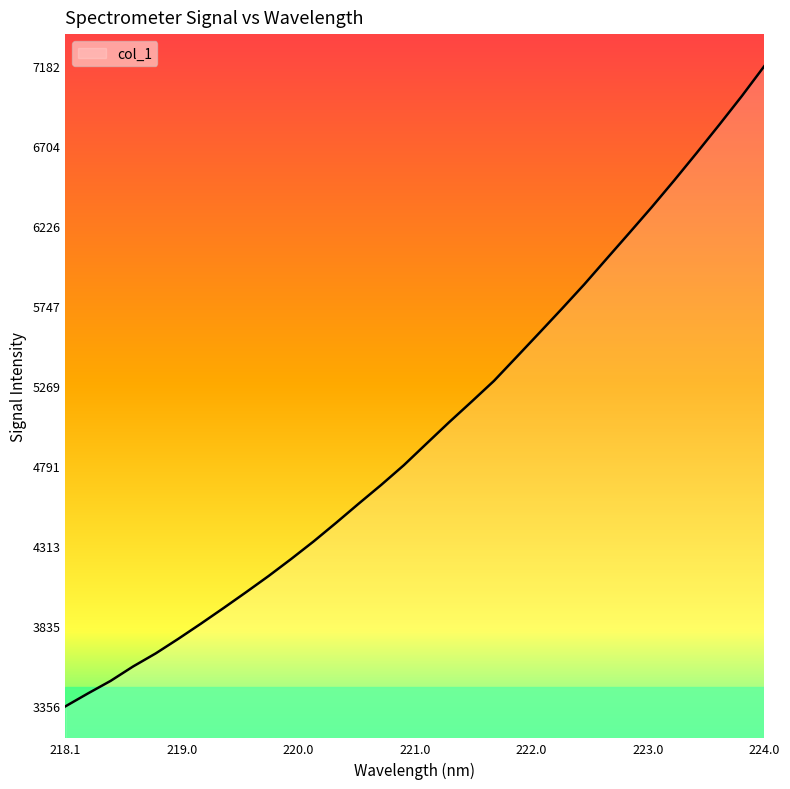

Reading left to right, extract all data points from this chart.

3356.3	3433.6	3508.3	3594.7	3672.6	3759.6	3850.0	3943.1	4037.9	4134.7	4236.5	4341.9	4453.3	4567.7	4680.0	4797.2	4925.4	5052.9	5176.1	5301.2	5443.5	5586.3	5730.3	5876.8	6030.9	6184.2	6339.0	6499.2	6663.9	6831.5	7002.7	7182.1